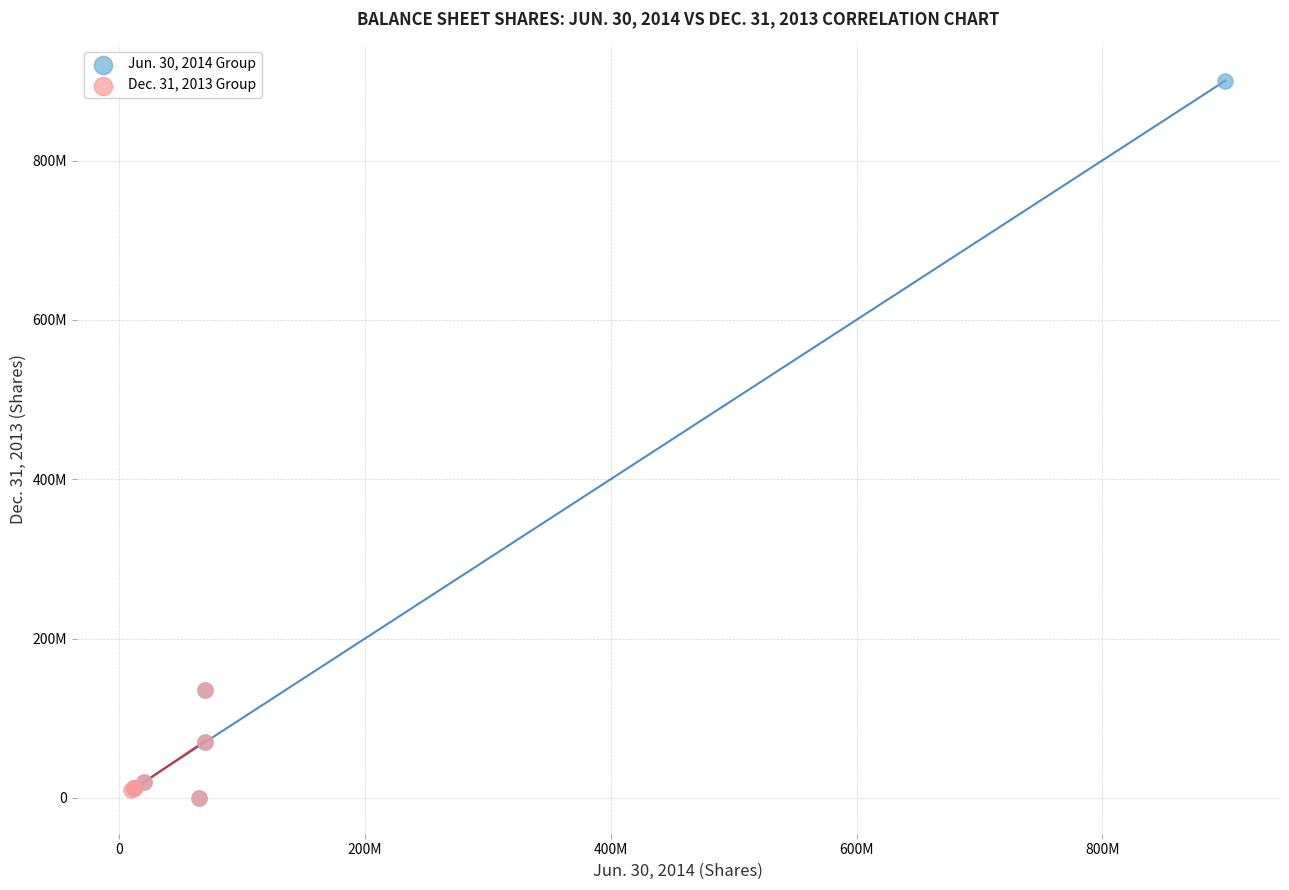

Which series reaches the maximum Y coordinate?

Jun. 30, 2014 Group